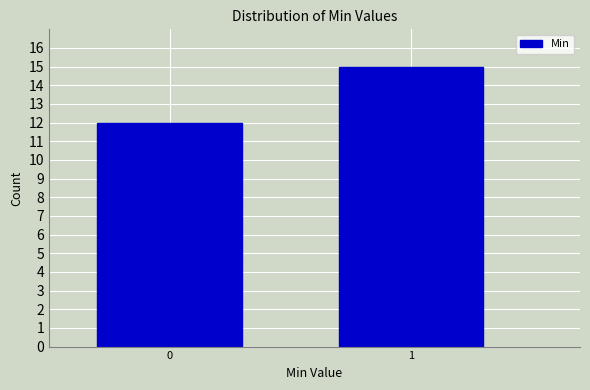

Reading left to right, extract all data points from this chart.

0=12	1=15